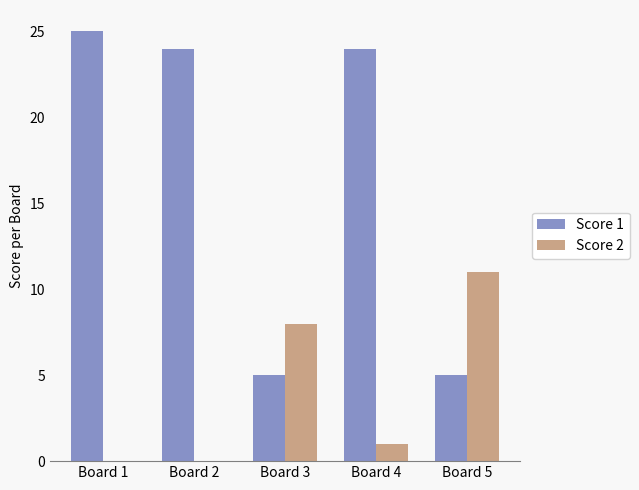

What is the total value across all series at Board 2?

24